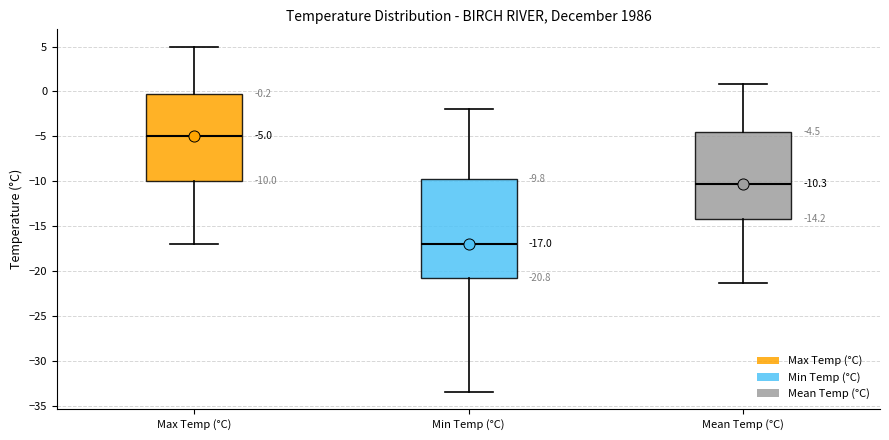

Which box is the tallest, from its lower edge to its upper edge?

Min Temp (°C)